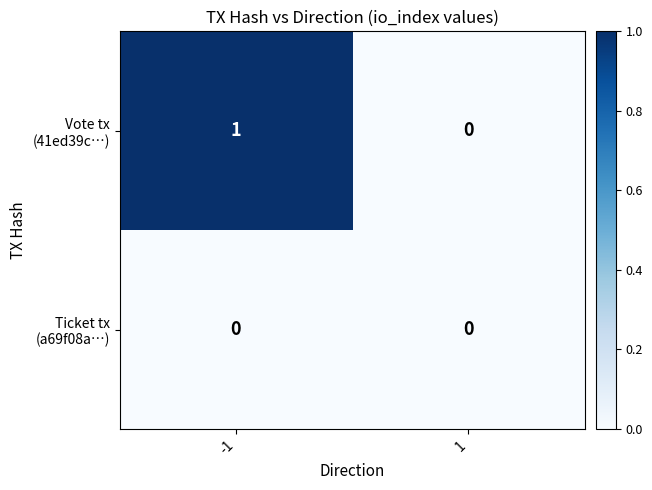

Between -1 and 1, which series saw the biggest shift?

Vote tx (41ed39c…)